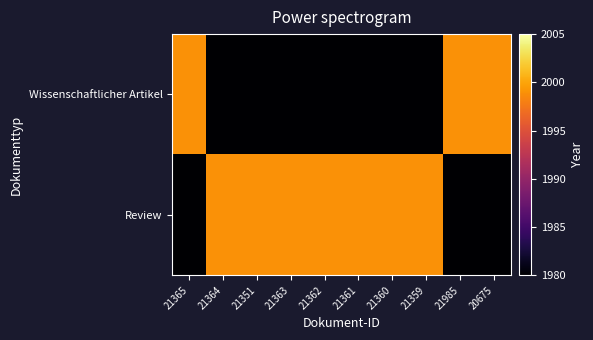

Which series has the widest spread of values?

Wissenschaftlicher Artikel